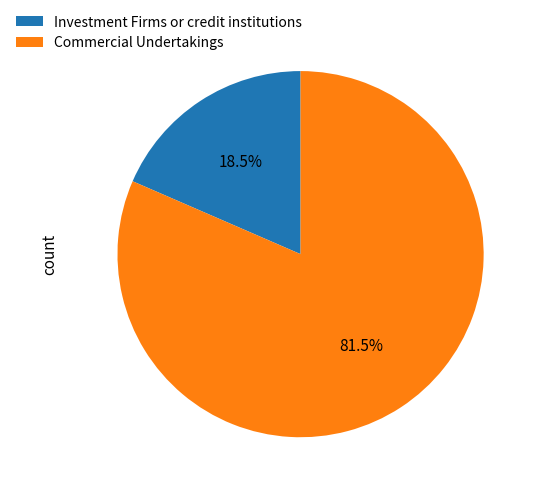

Which slice is the smallest?

Investment Firms or credit institutions